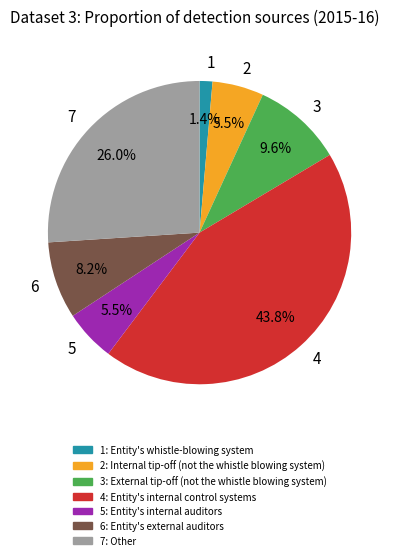

Combined, what portion of the pie is 2 and 4?

49.3%